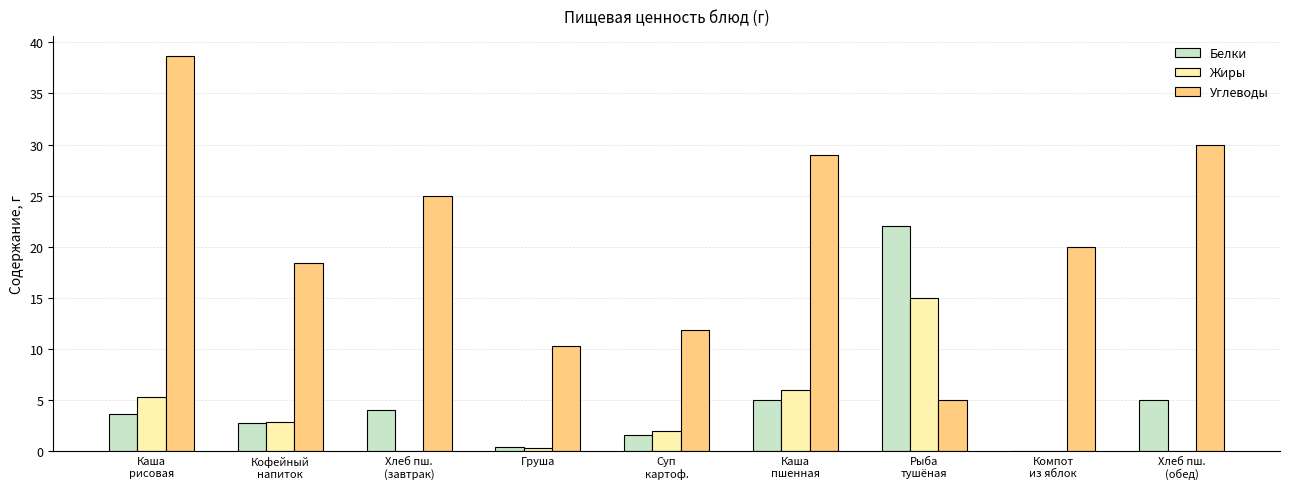

What is the sum of all Белки values?

44.3